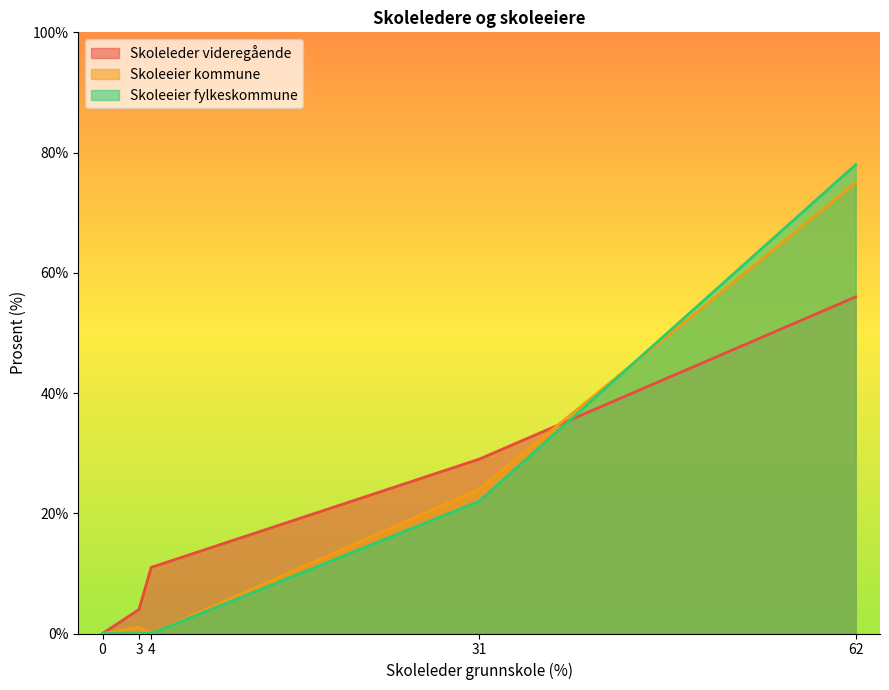

Which series changed the most between 0 and 31?

Skoleleder videregående